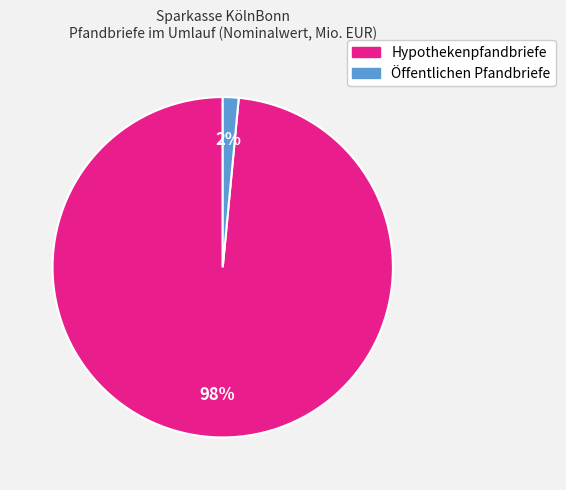

To the nearest percent, what portion does Öffentlichen Pfandbriefe represent?

2%